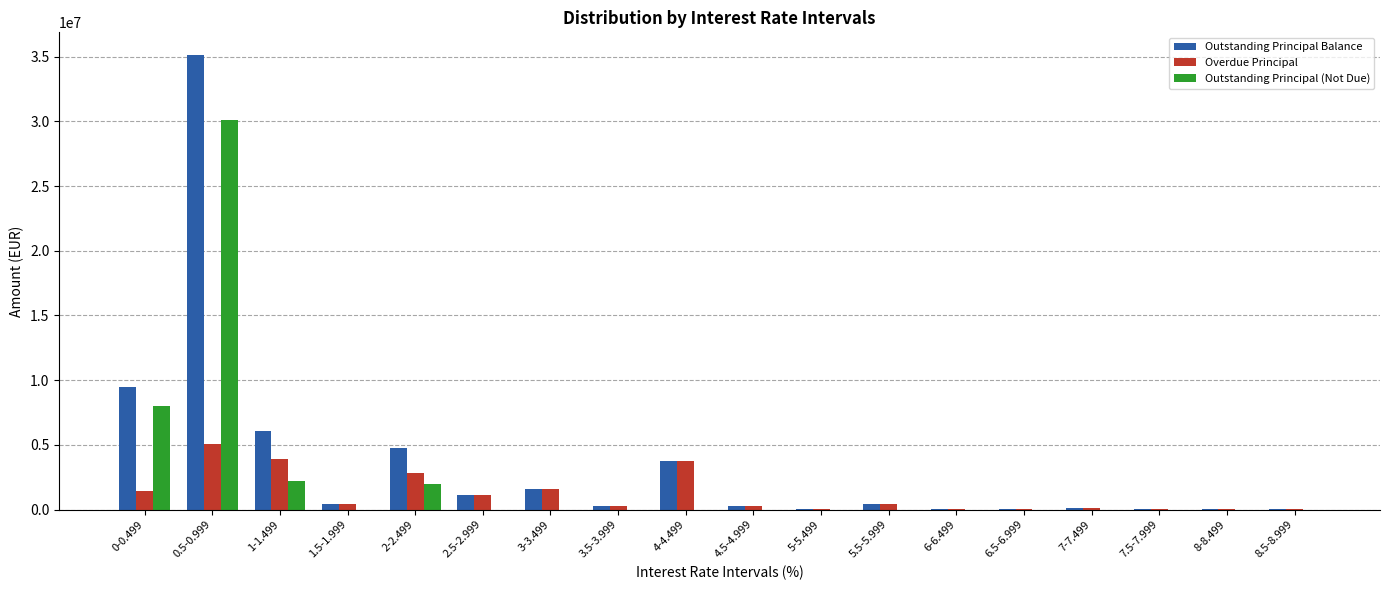

At which category is the sum across all series the highest?

0.5-0.999